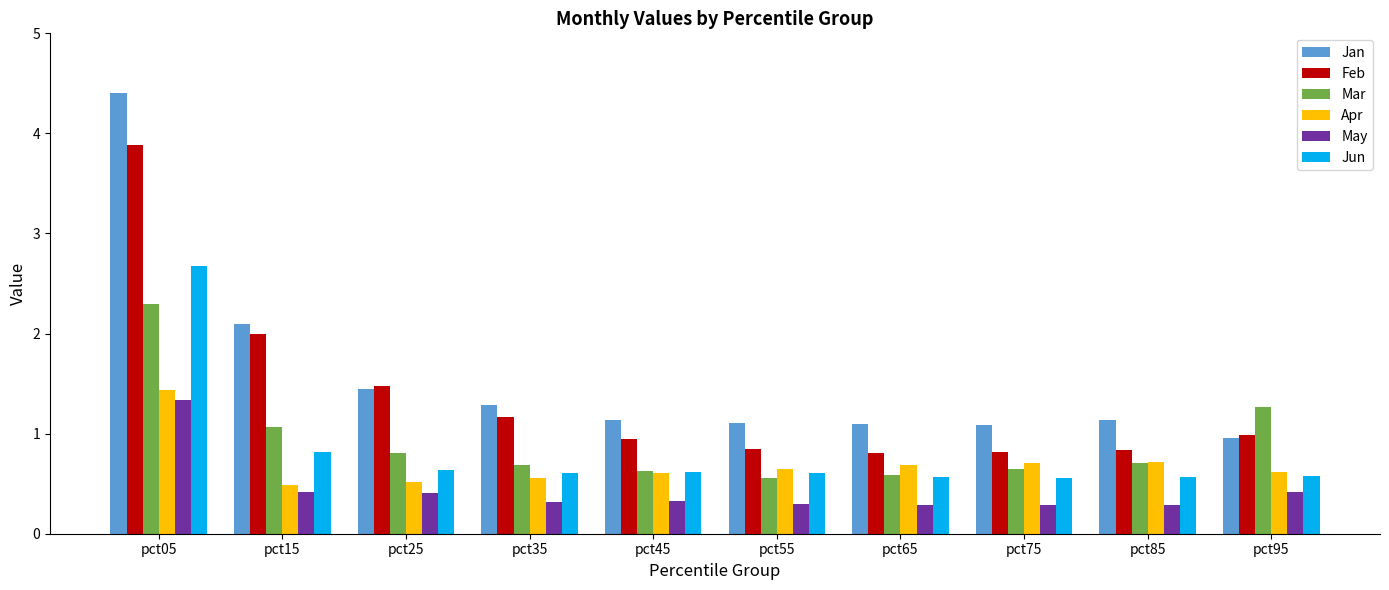

Are the bars grouped side by side (vs. stacked)?

Yes